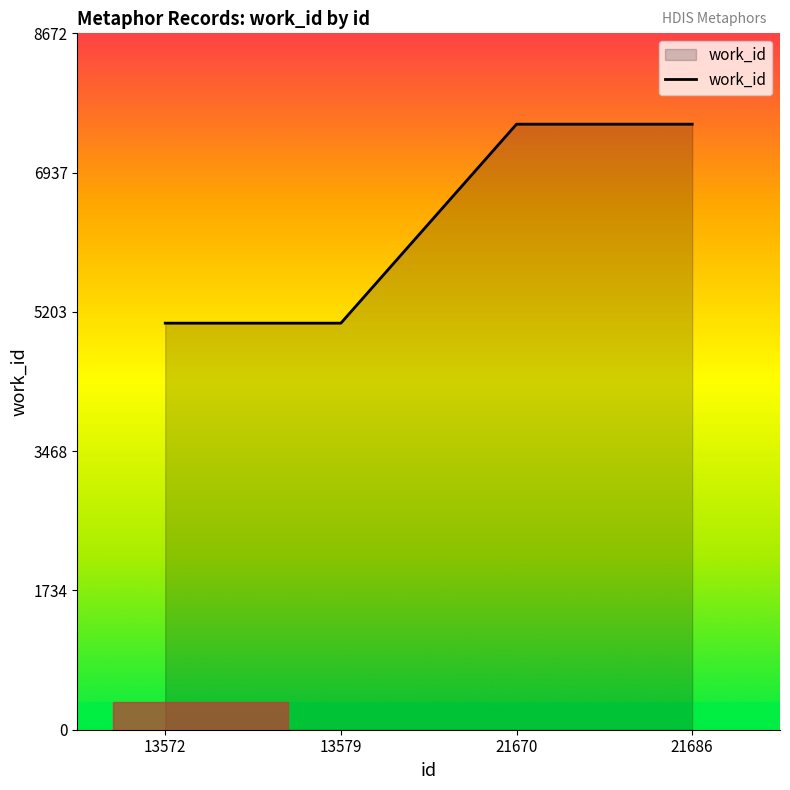

What is the difference between the values at 21670 and 13572?

2478